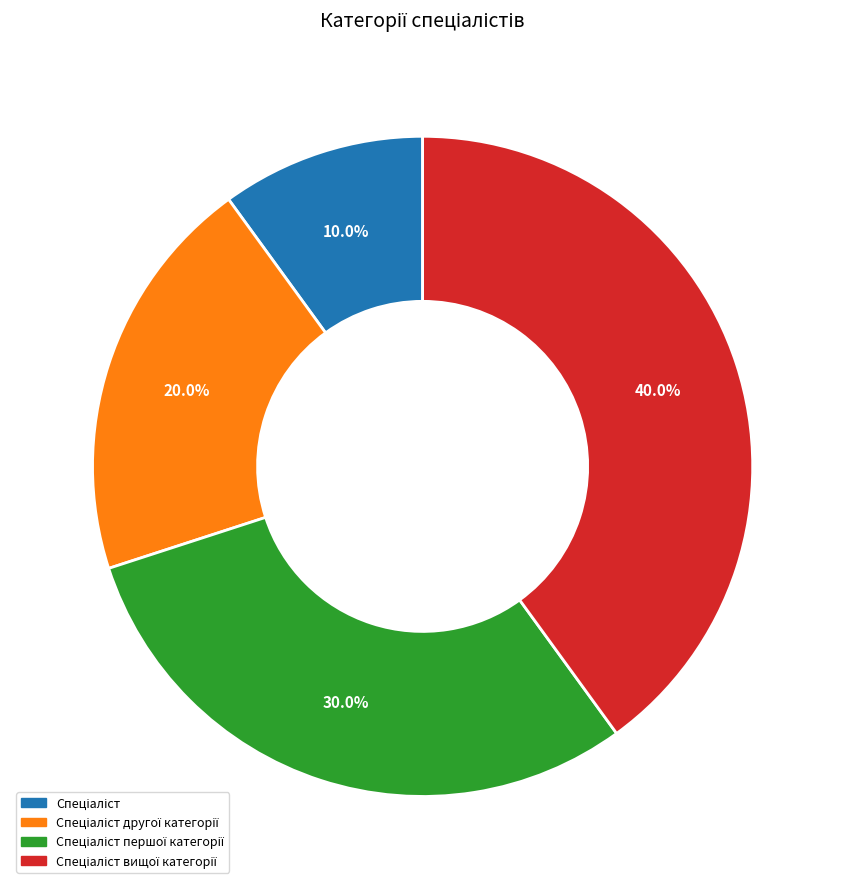

How many slices are in this pie chart?

4